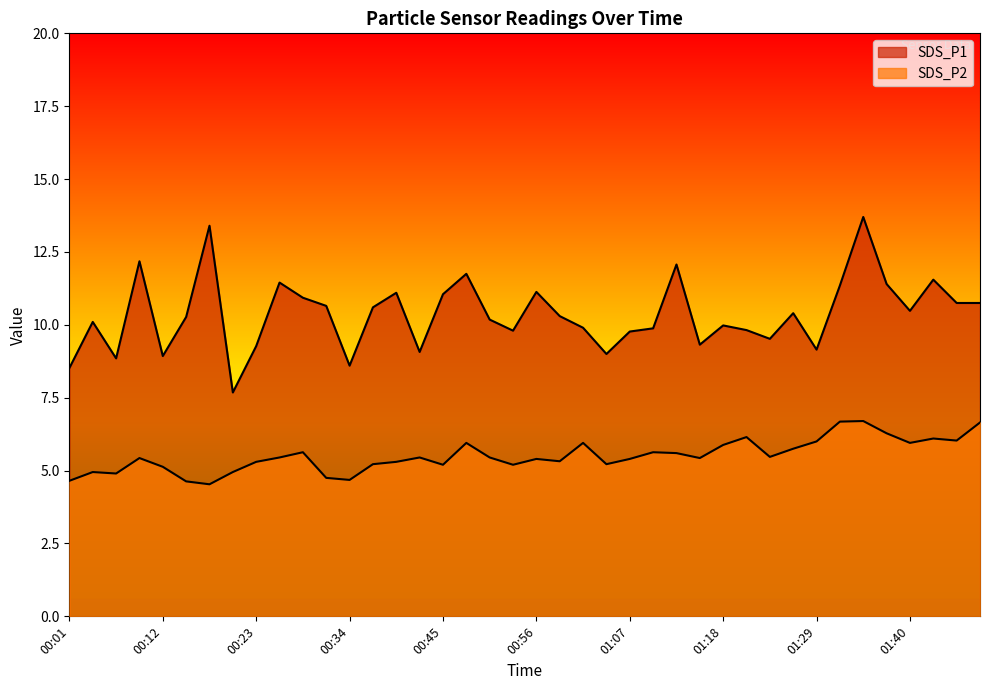

What is the sum of all SDS_P2 values?

220.3